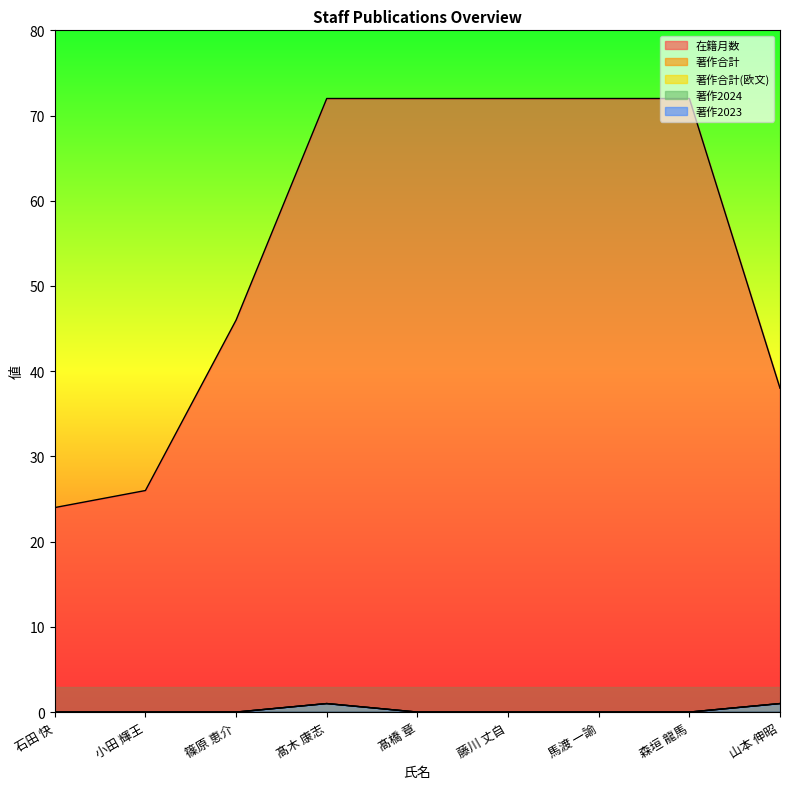

What value does the 著作2023 series have at 山本 伸昭?

1